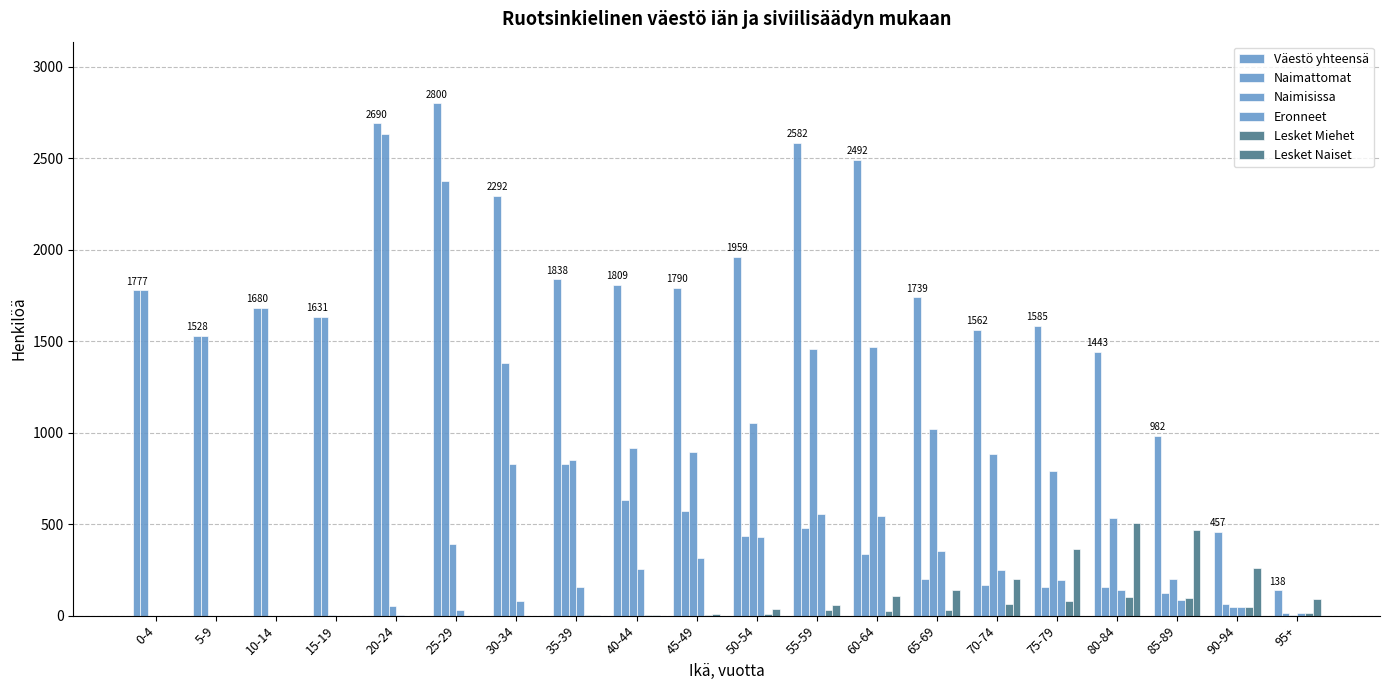

Count the number of categories in the chart.

20